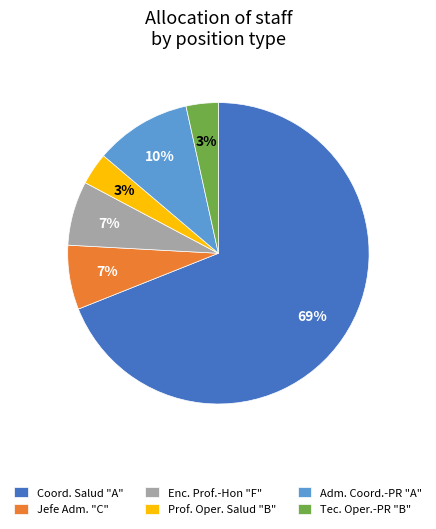

What is the ratio of the value at Enc. Prof.-Hon "F" to the value at Jefe Adm. "C"?

1.0